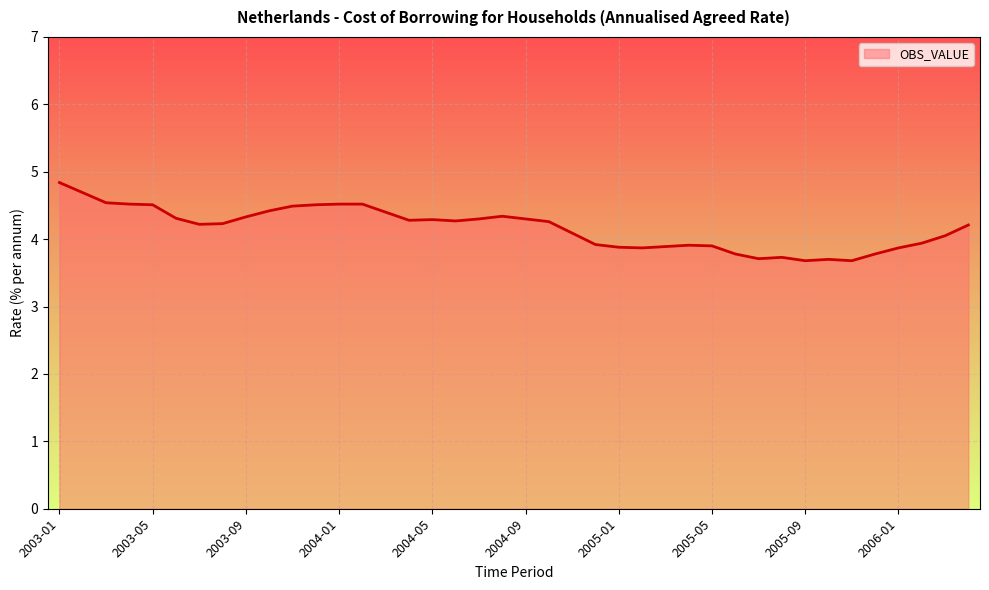

What is the greatest value displayed?

4.8